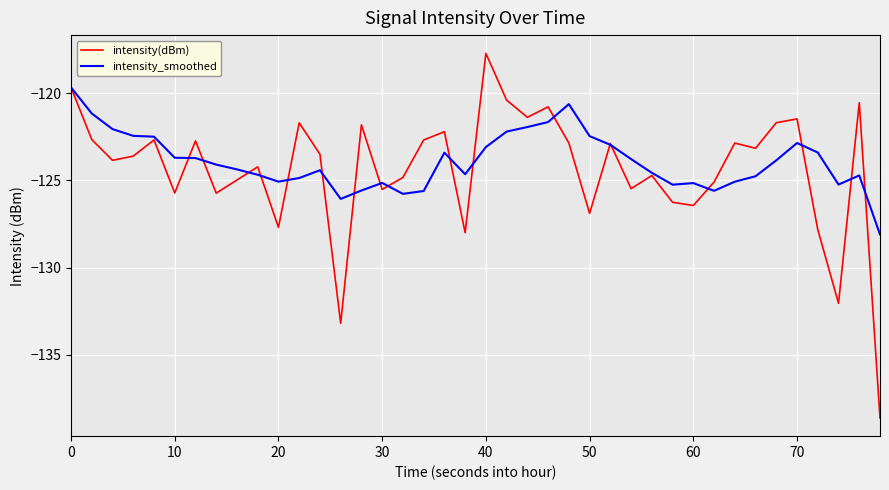

What is the maximum value for intensity(dBm)?

-117.7